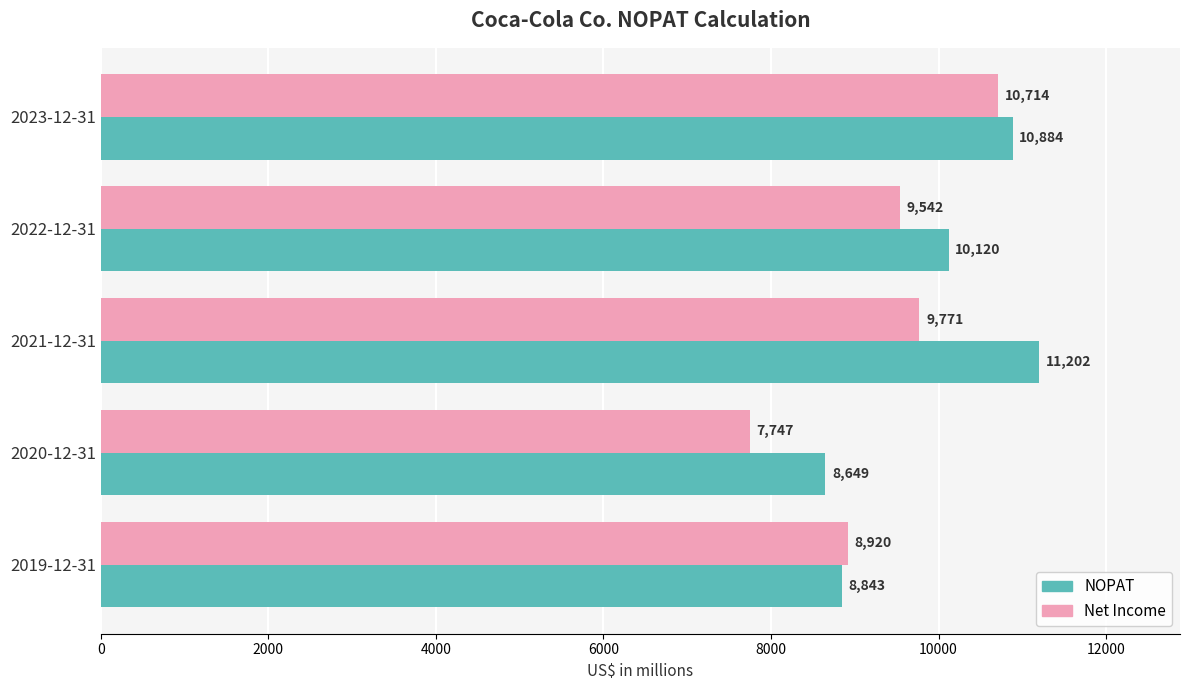

What is the difference between the highest and lowest values at 2023-12-31?

170